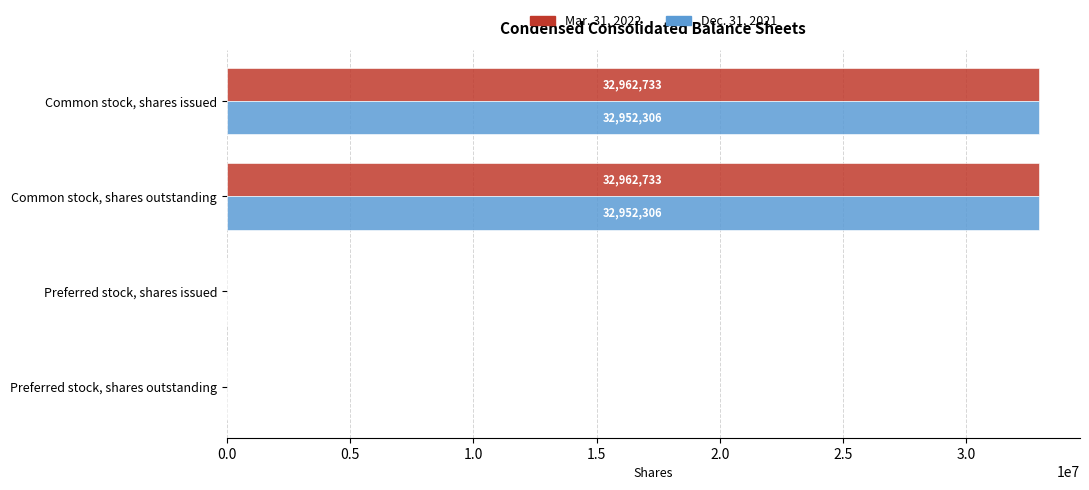

What is the sum of all Dec. 31, 2021 values?

65904612